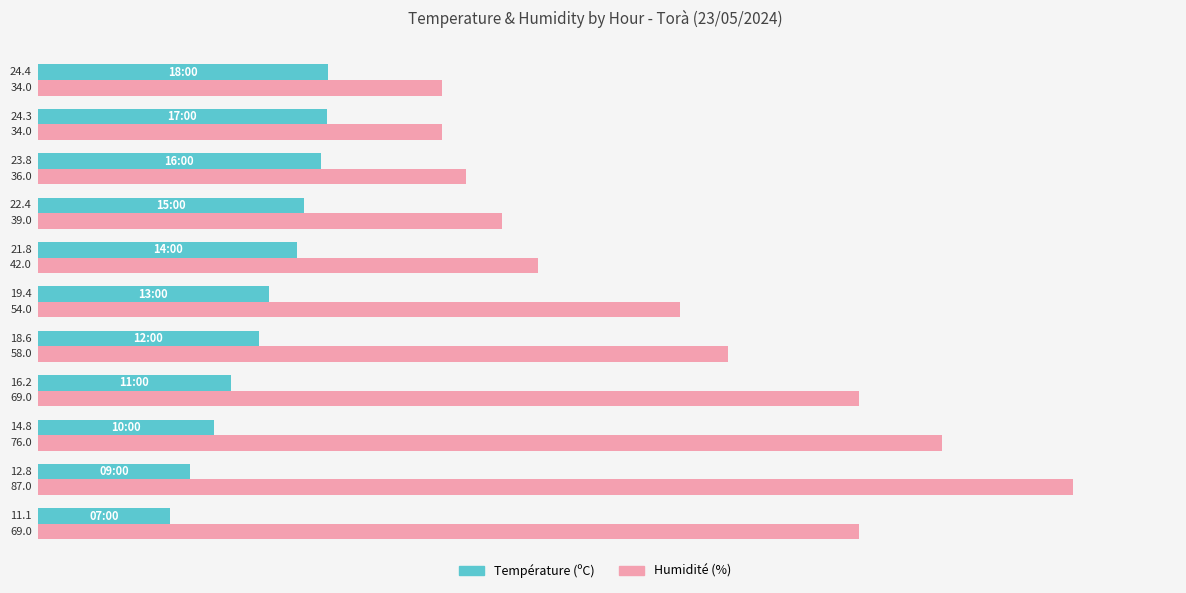

How many data points in Température (ºC) are less than 19?

5